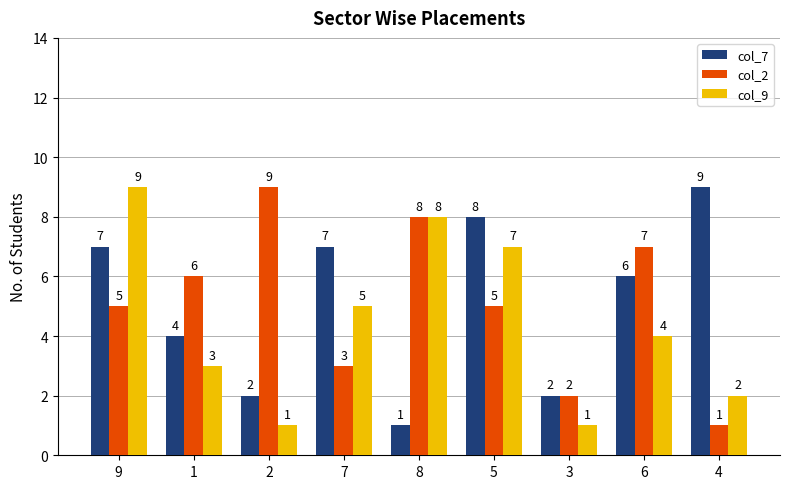

What is the minimum value shown in the chart?

1